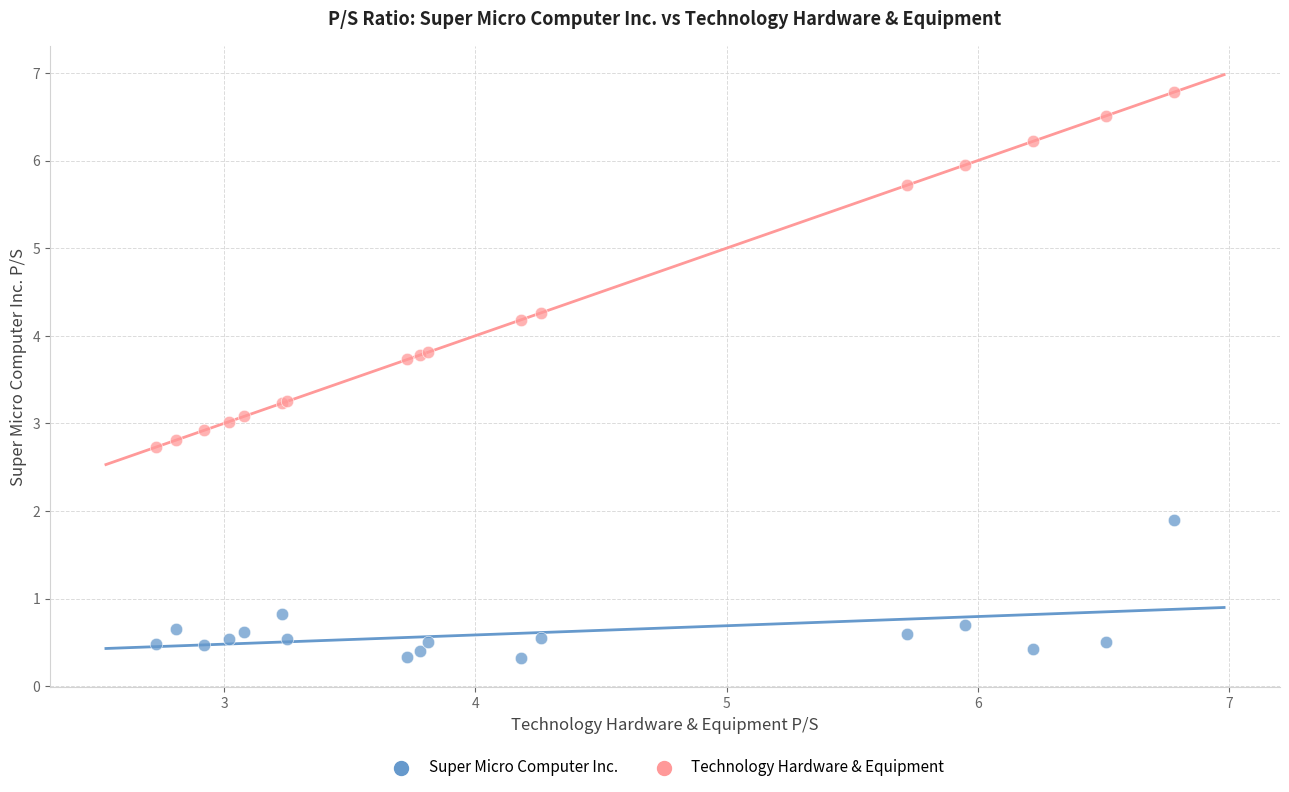

Which series reaches the maximum Y coordinate?

Technology Hardware & Equipment